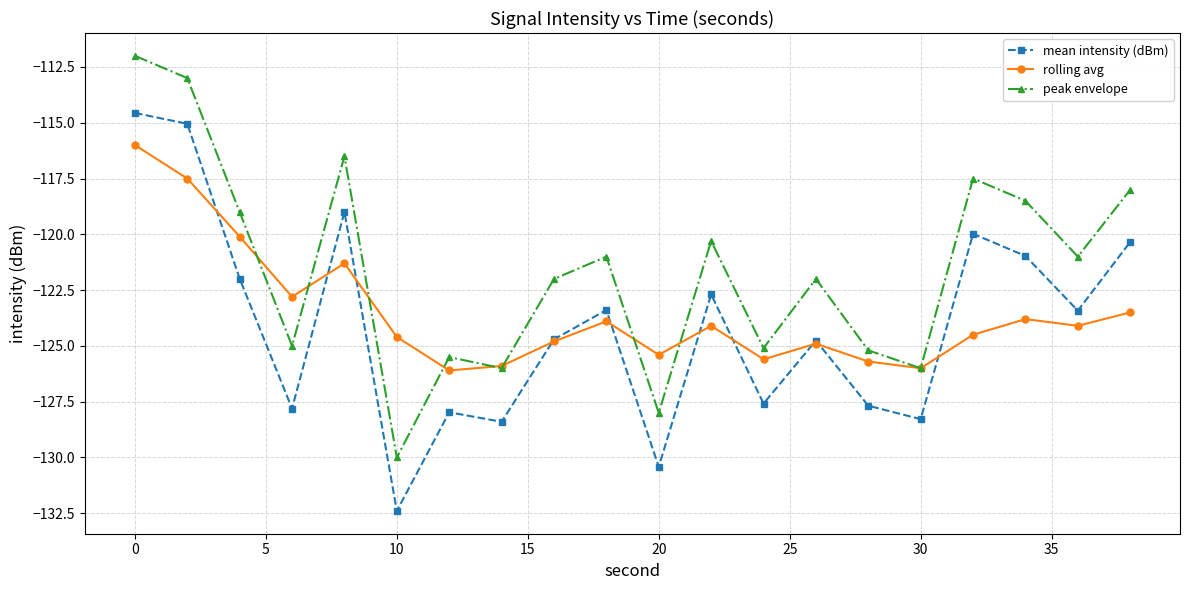

What is the greatest value displayed?

-112.0